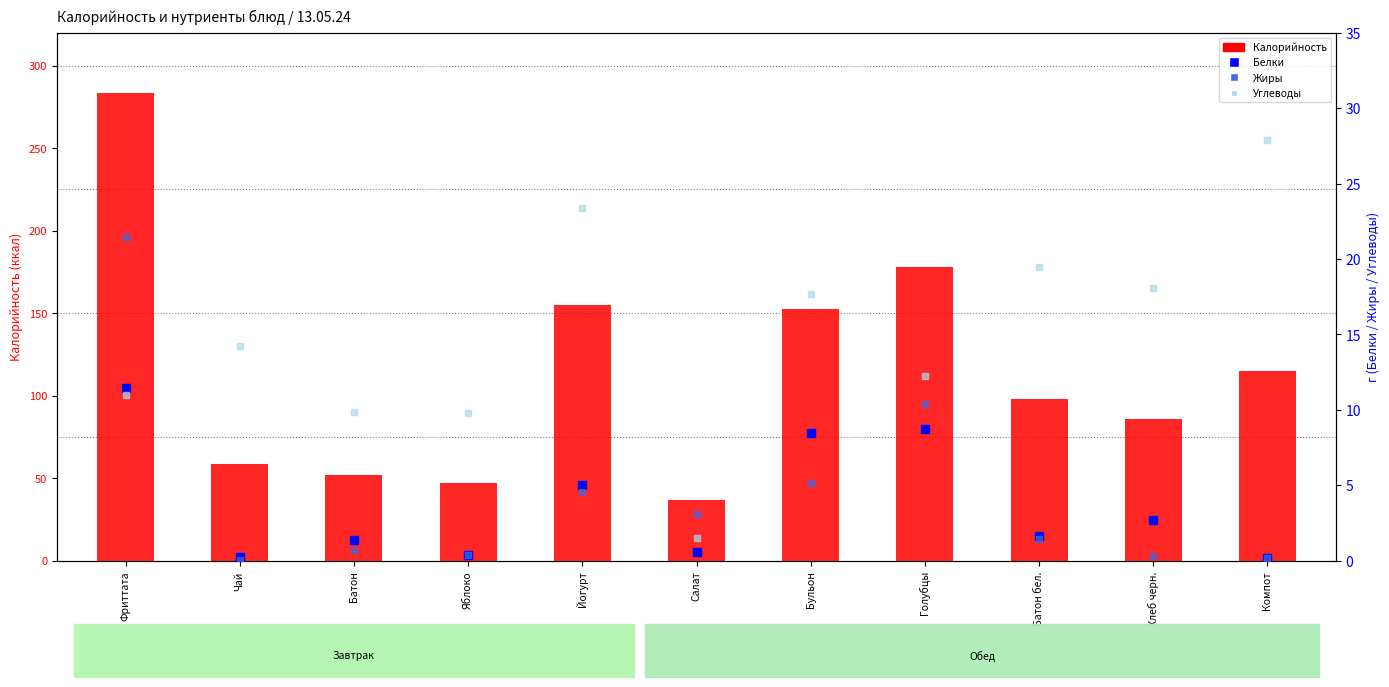

What is the total value across all series at Фриттата?

327.5